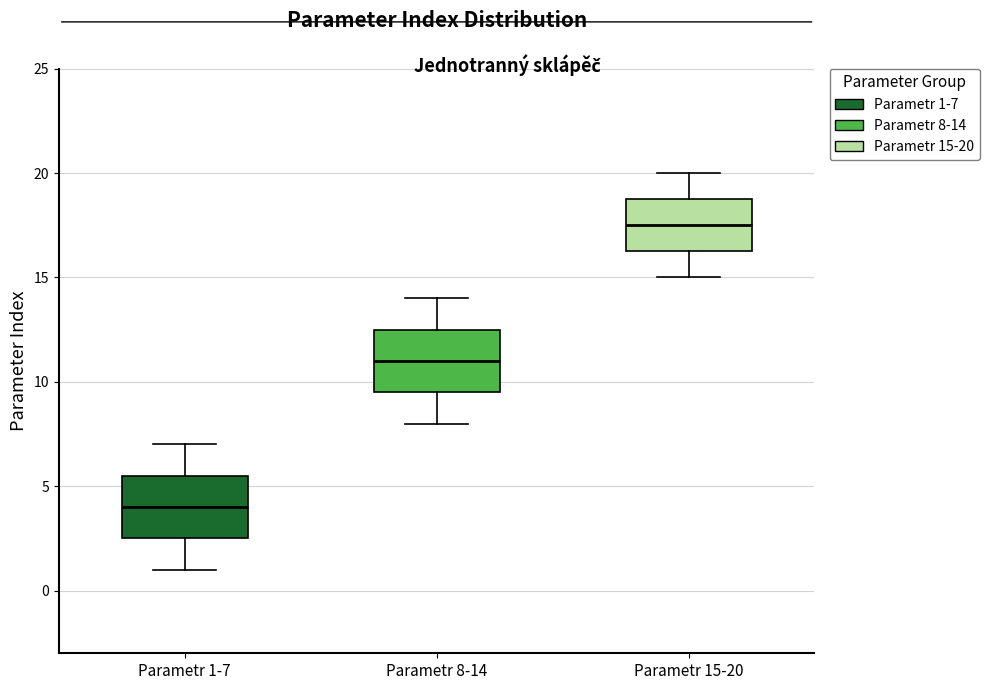

Reading left to right, read every box against the y-axis: the position of its median line, the range the box covers, and the ends of its whiskers. The values are not printed on the chart, so give them approximately, as read against the axis.

Parametr 1-7: median 4.0, box 2.5 to 5.5, whiskers 1.0 to 7.0
Parametr 8-14: median 11.0, box 9.5 to 12.5, whiskers 8.0 to 14.0
Parametr 15-20: median 17.5, box 16.5 to 19.0, whiskers 15.0 to 20.0